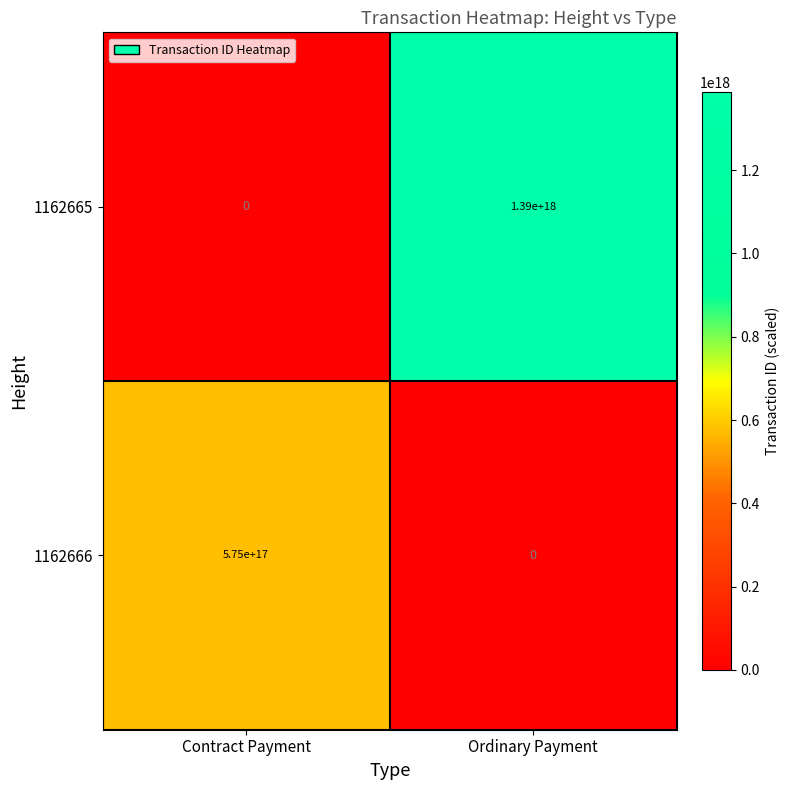

Which series has the largest range (max minus min)?

1162665